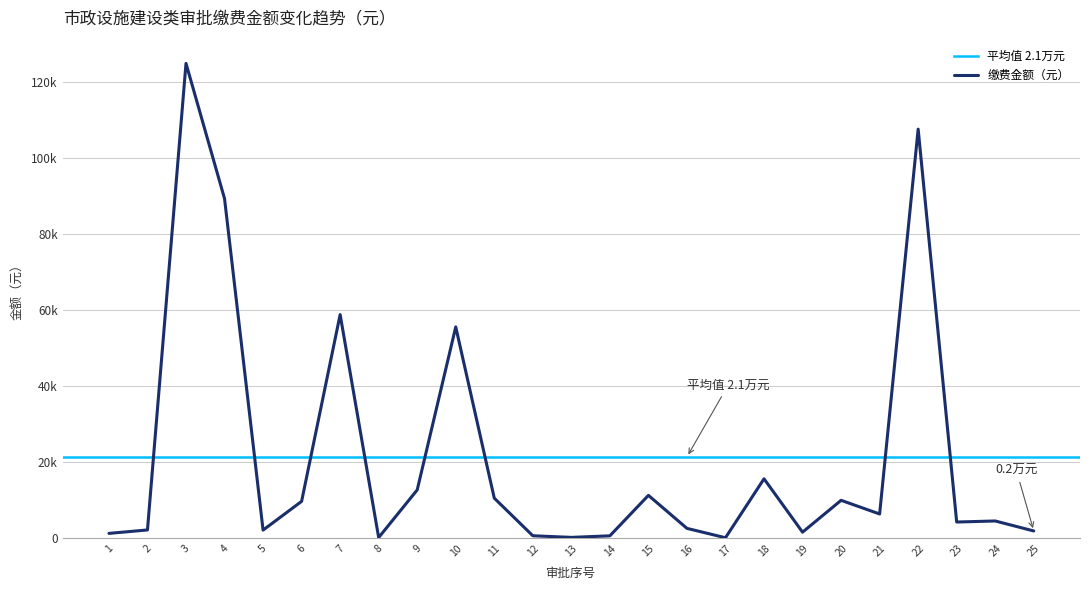

The value at 17 is 258.3. True or false?

False